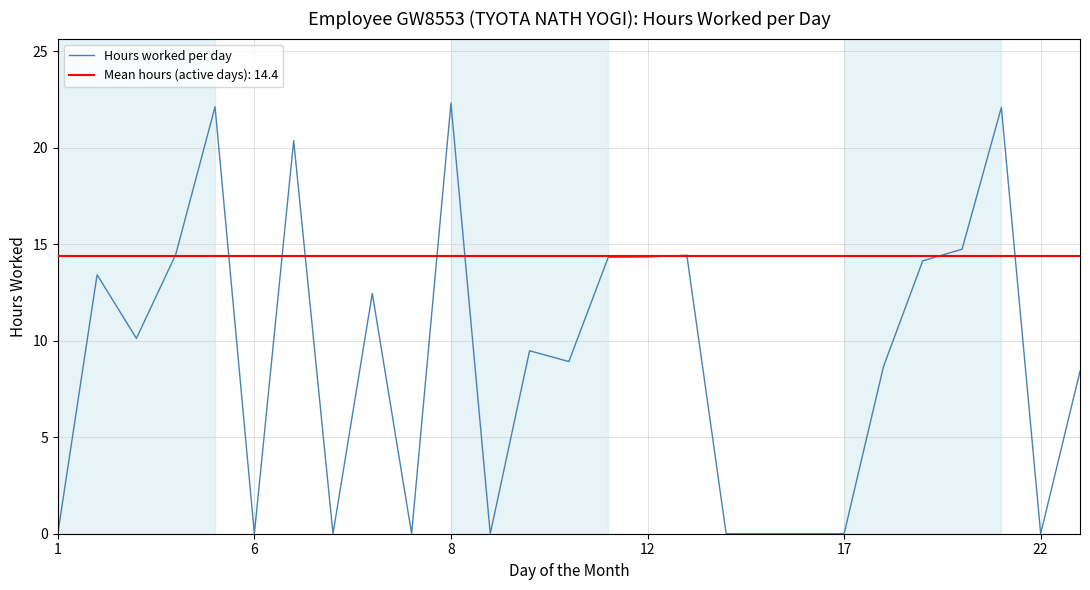

The Hours worked per day series shows 14.3 at 12. True or false?

True